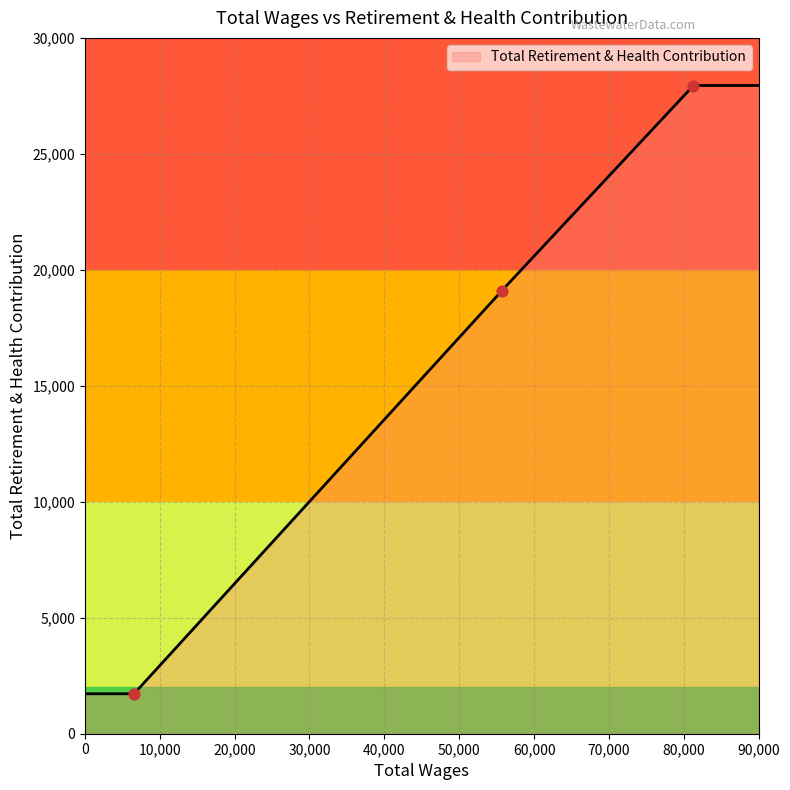

Which has a higher value, 6565.0 or 81290.0?

81290.0